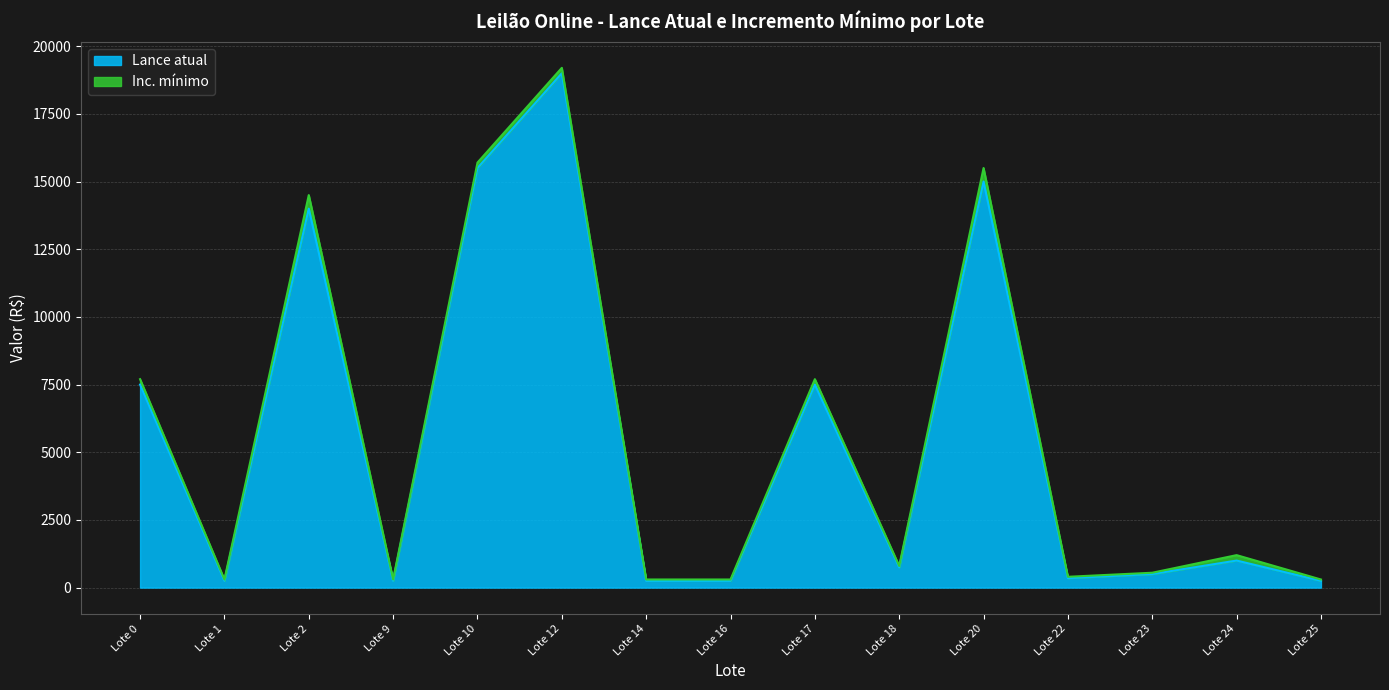

True or false: Lance atual and Inc. mínimo cross at least once.

False